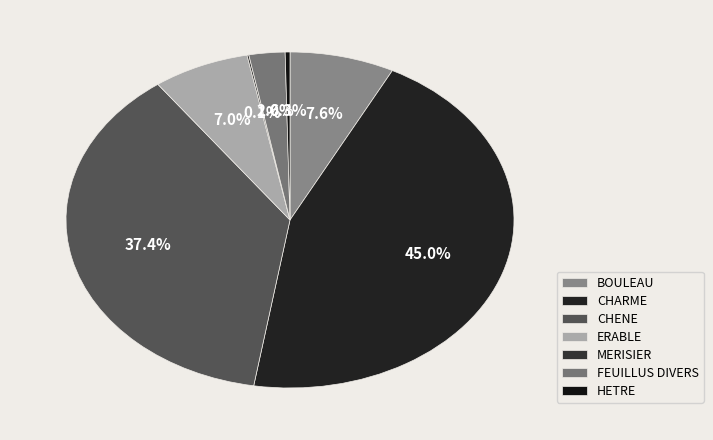

How many slices are in this pie chart?

7